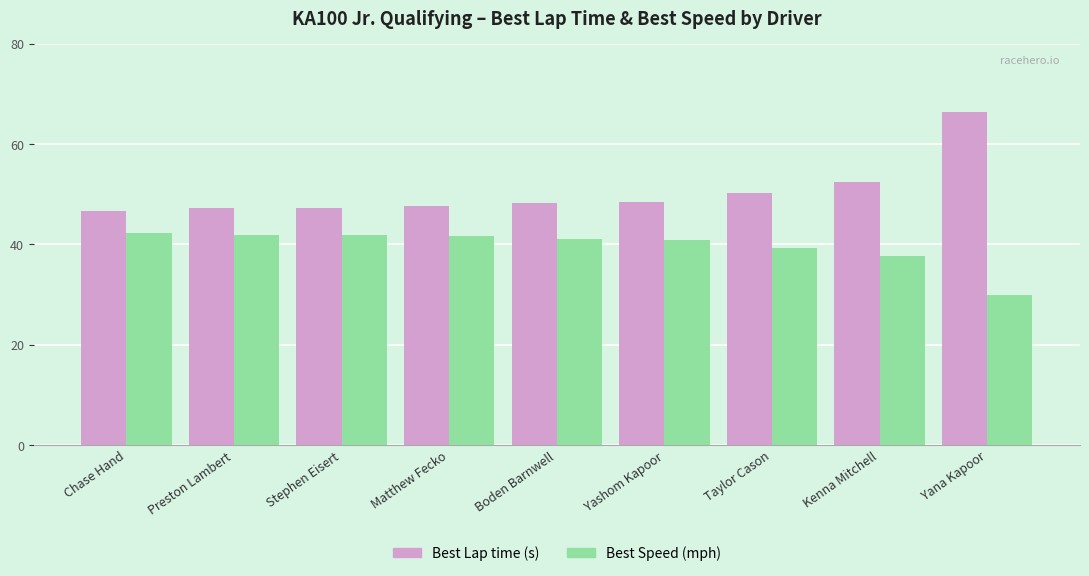

How many groups of bars are there?

9